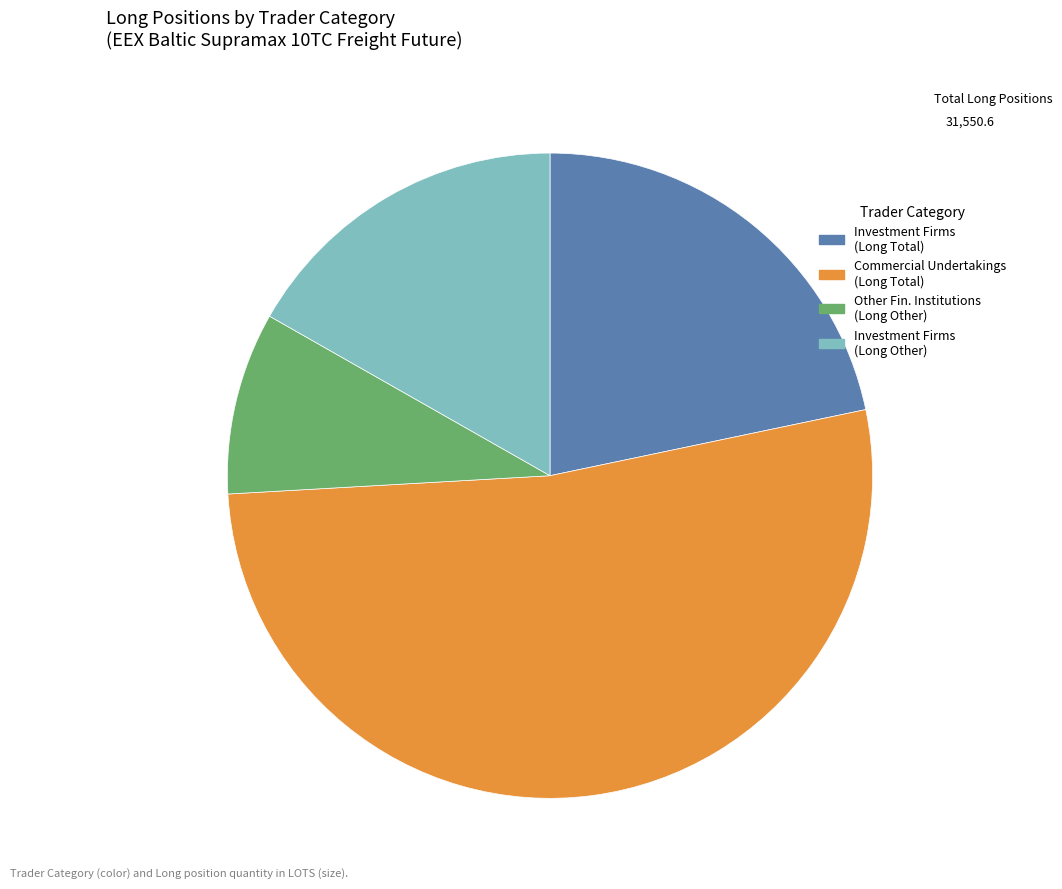

Is there any slice that represents more than half of the pie?

Yes